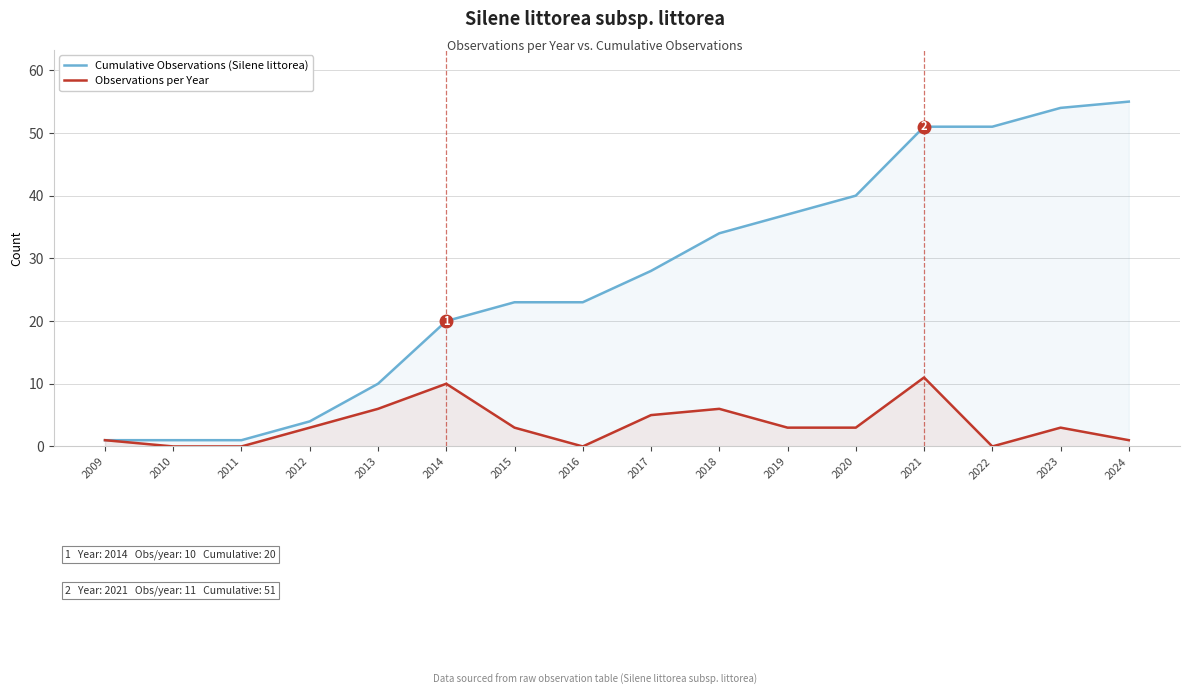

Where is the first local minimum for Observations per Year?

2016